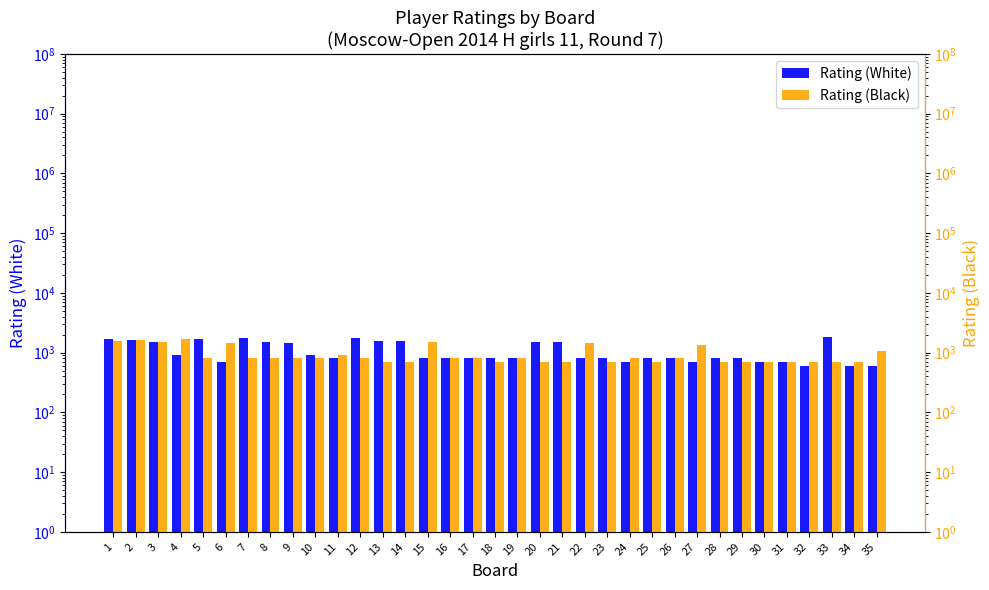

What is the approximate value of Rating (White) at 3?

1525